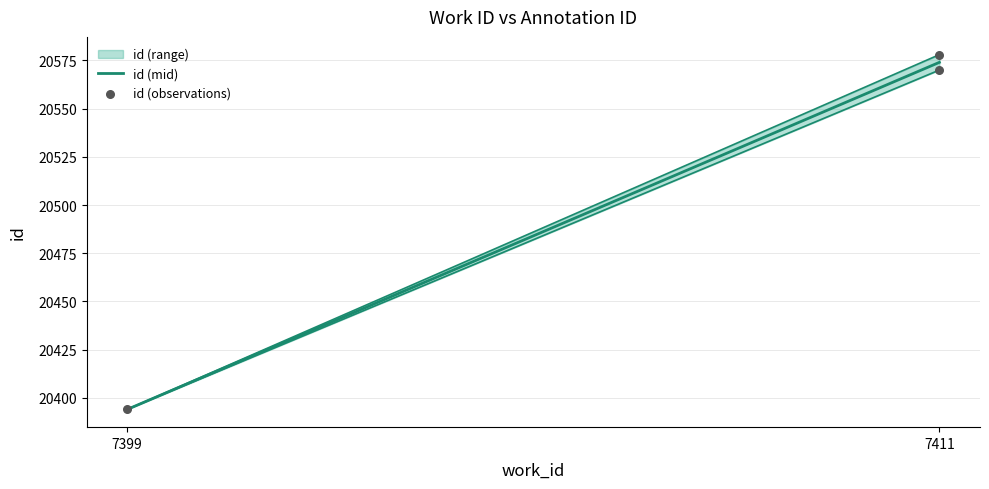

What Y value in the scatter plot is closest to 20486?

20570